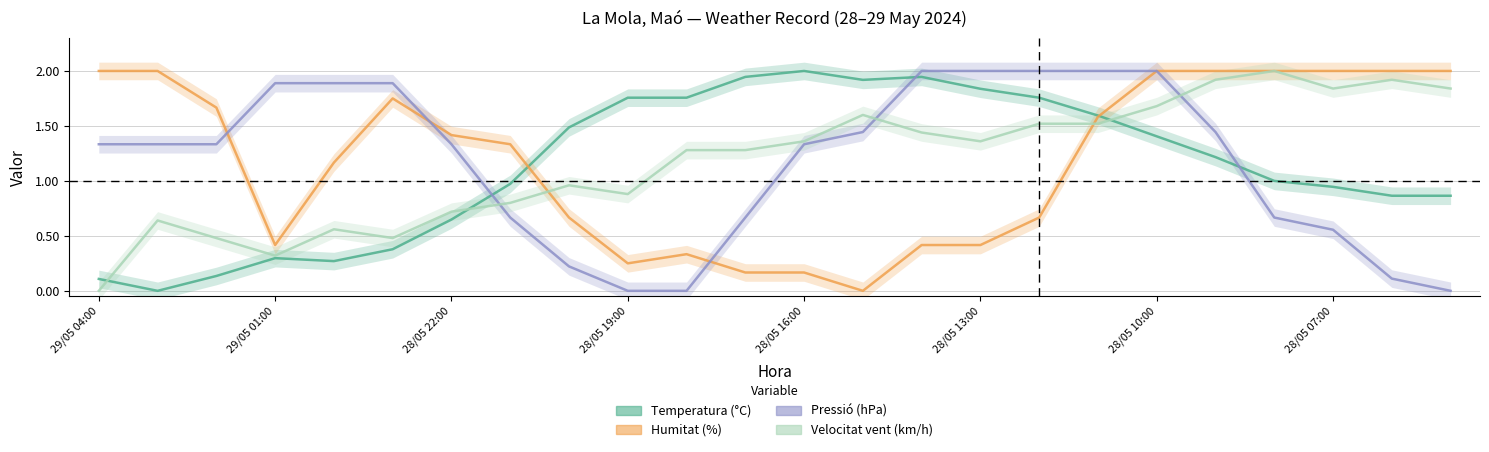

How many lines are shown in the chart?

4